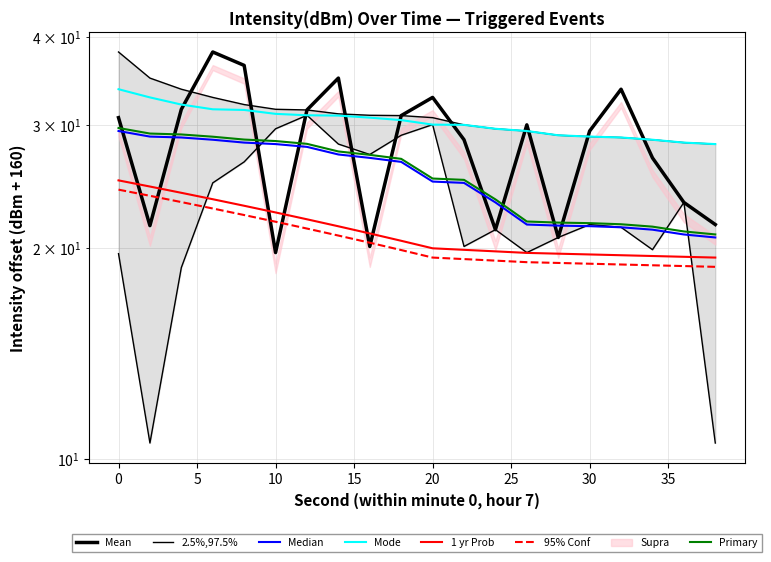

True or false: 1 yr Prob has more than 1 points higher than both neighbors.

False